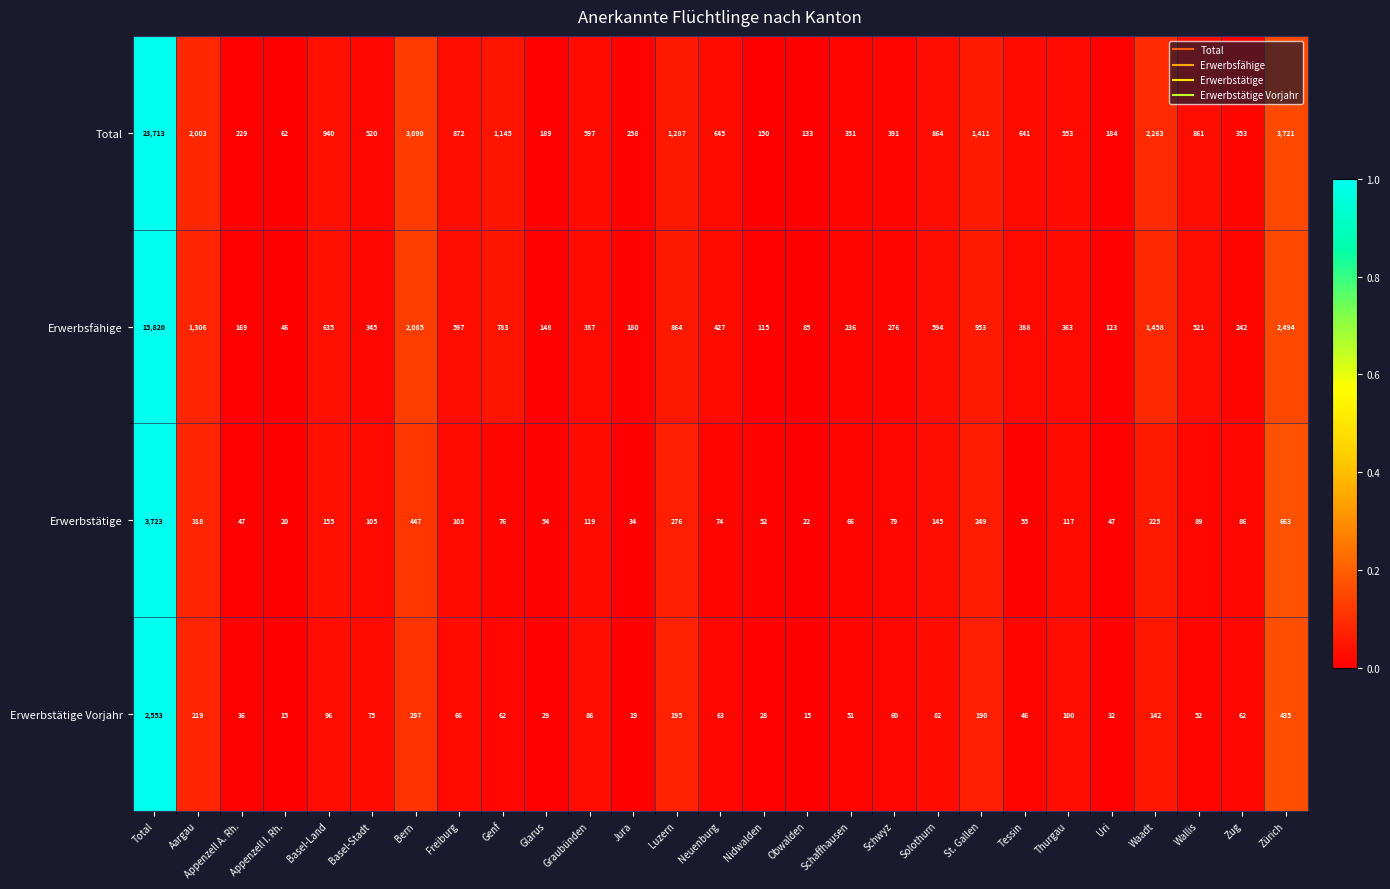

Rank the series at St. Gallen from lowest to highest value.

Erwerbstätige Vorjahr, Erwerbstätige, Erwerbsfähige, Total